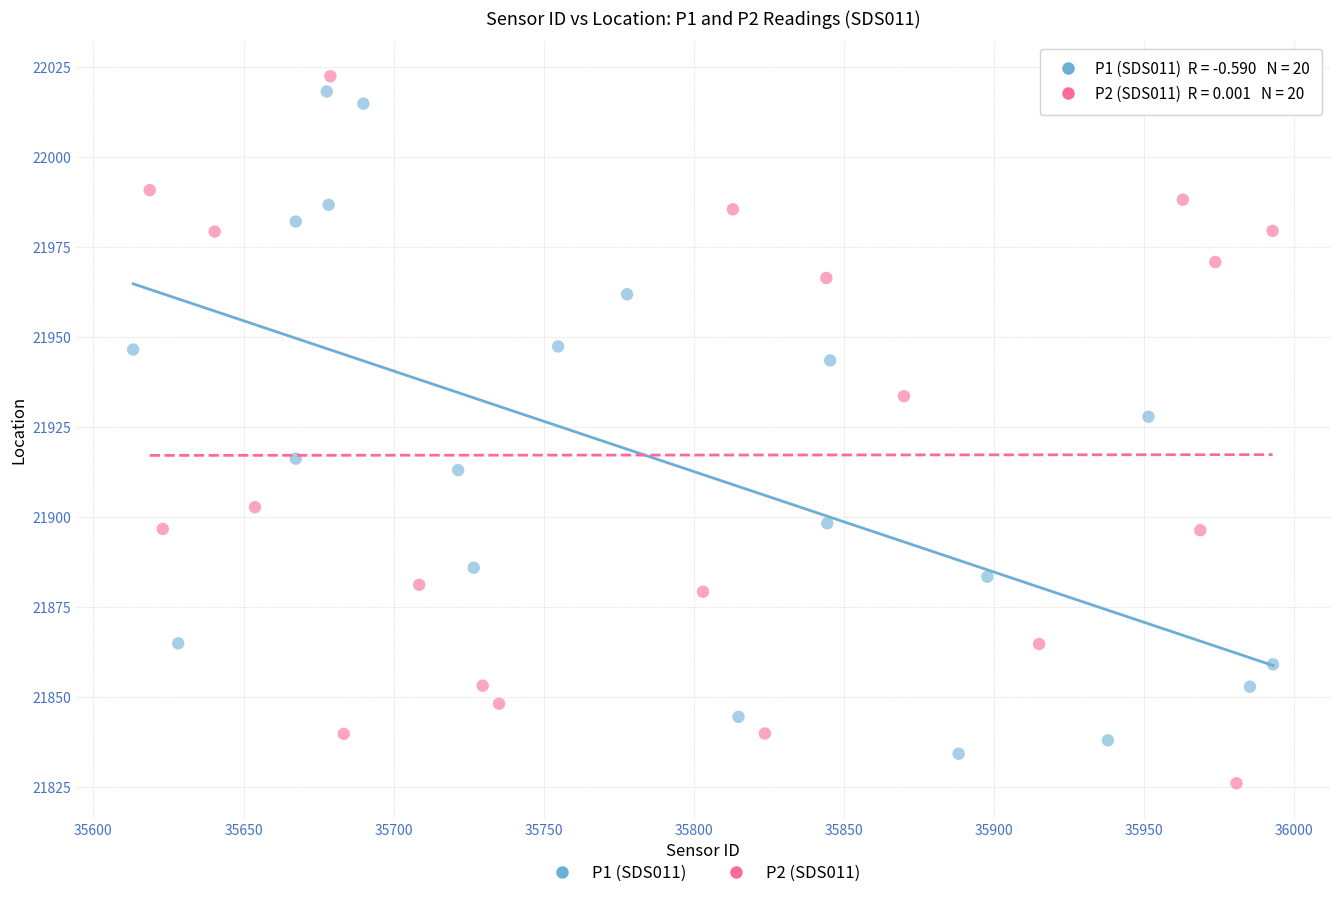

What are all the series names shown in the legend?

P1 (SDS011), P2 (SDS011)